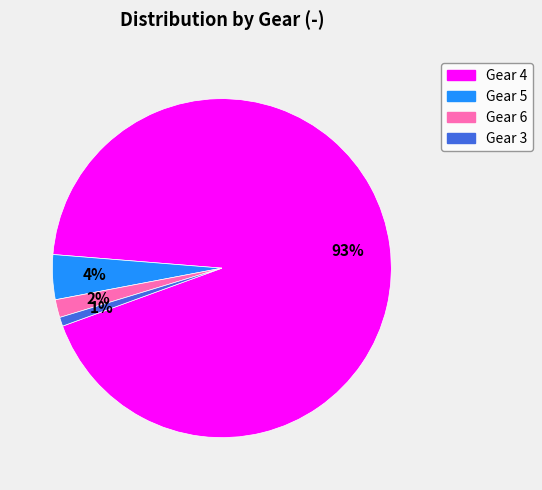

The Gear 4 slice represents 99% of the pie. True or false?

False